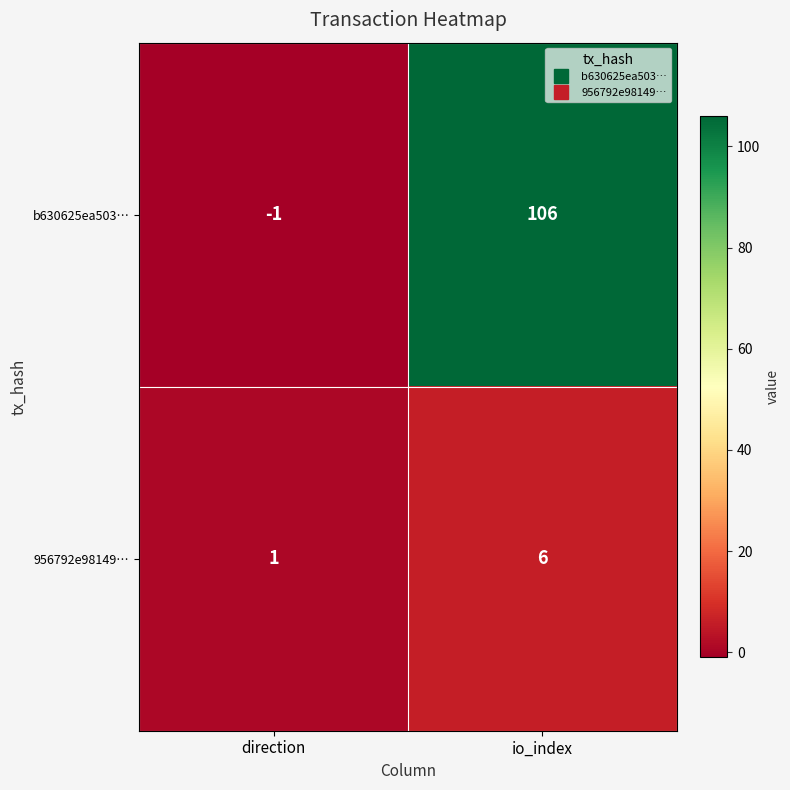

Which series changed the most between direction and io_index?

b630625ea503…